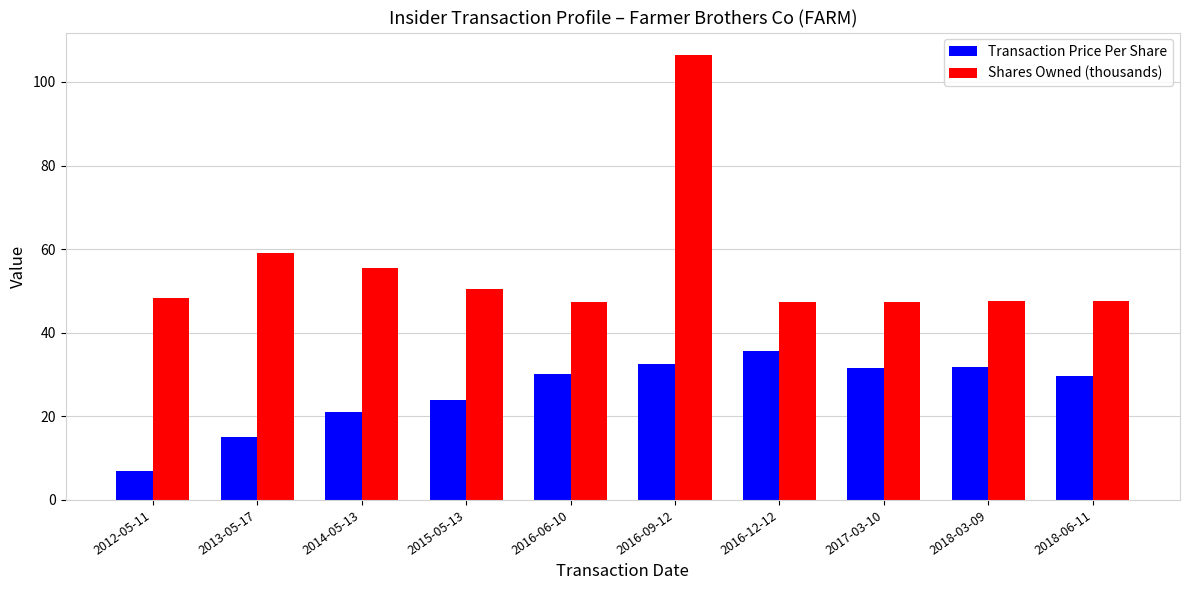

How many groups of bars are there?

10